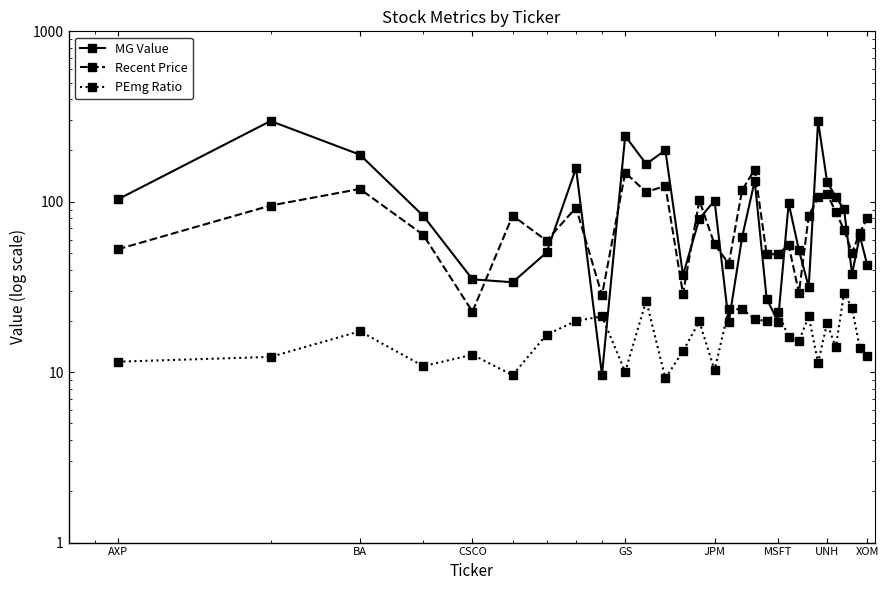

How many distinct data groups are displayed?

3